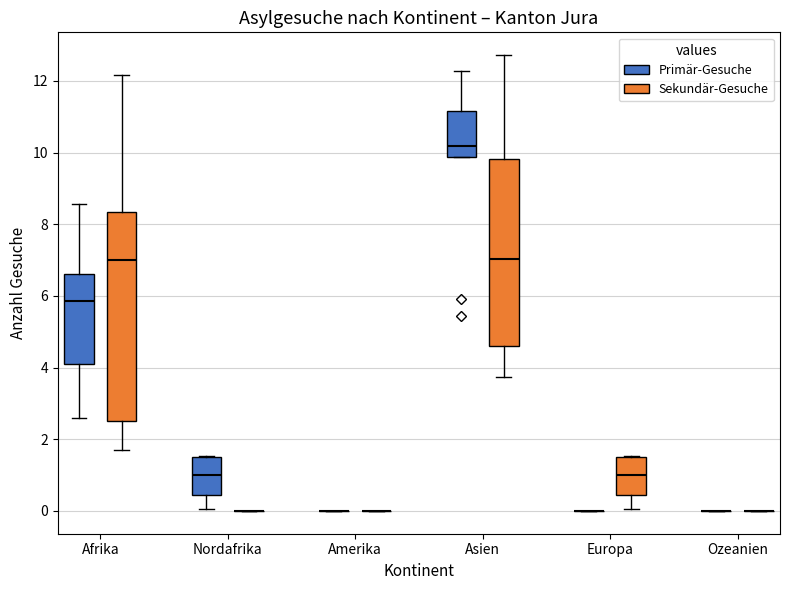

Where is the upper edge of the box for Nordafrika (Primär-Gesuche) on the y-axis? The values are not printed on the chart, so give them approximately, as read against the axis.

1.4